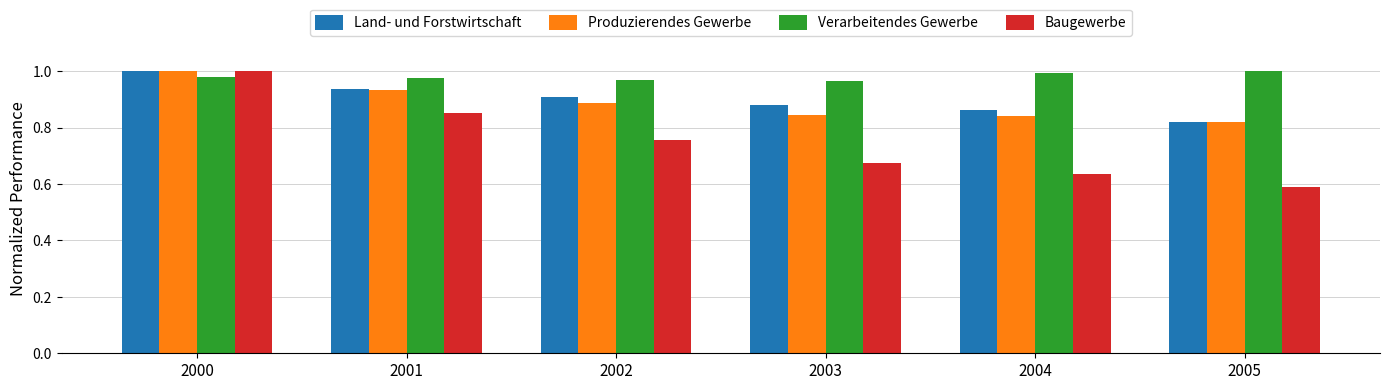

At which category does the chart reach its minimum across all series?

2005